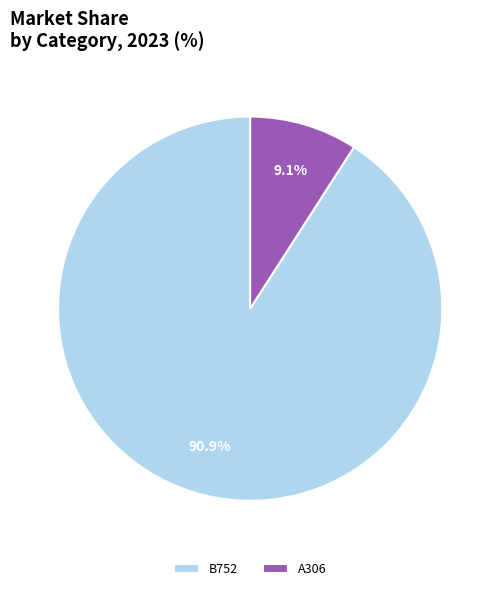

What is the largest slice in the pie chart?

B752